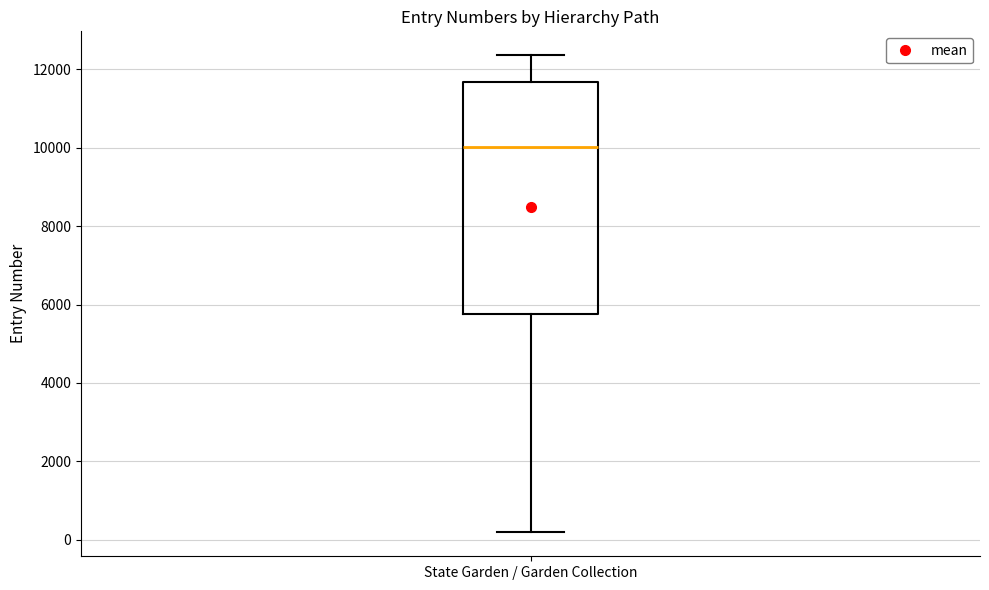

Where does the lower whisker of the box for State Garden / Garden Collection end on the y-axis? The values are not printed on the chart, so give them approximately, as read against the axis.

200